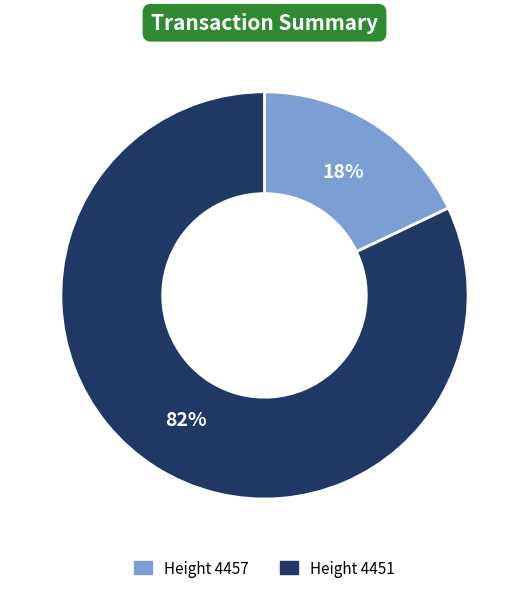

Is there a majority slice in this chart?

Yes